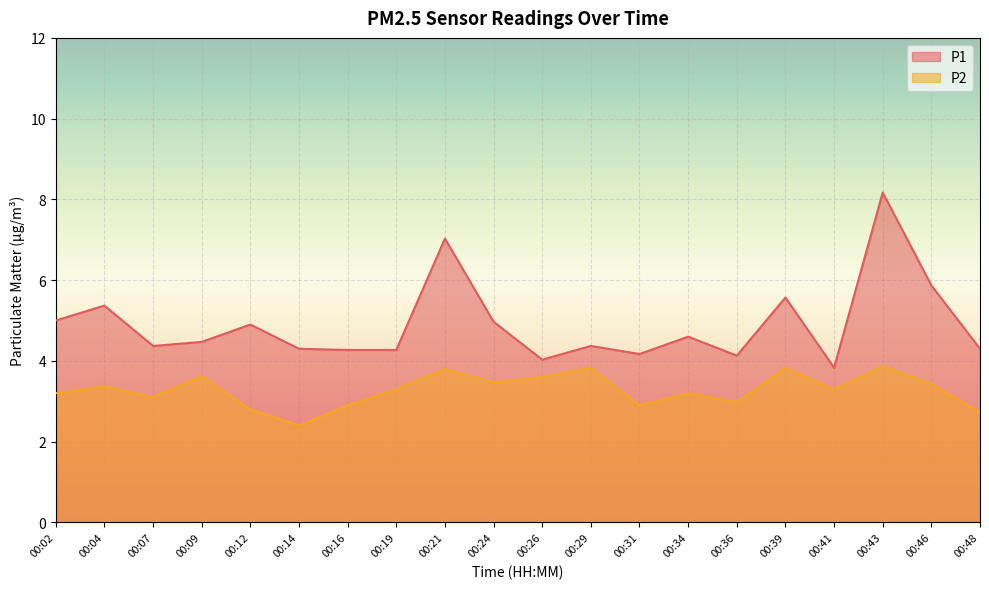

True or false: P2 and P1 intersect in this chart.

False